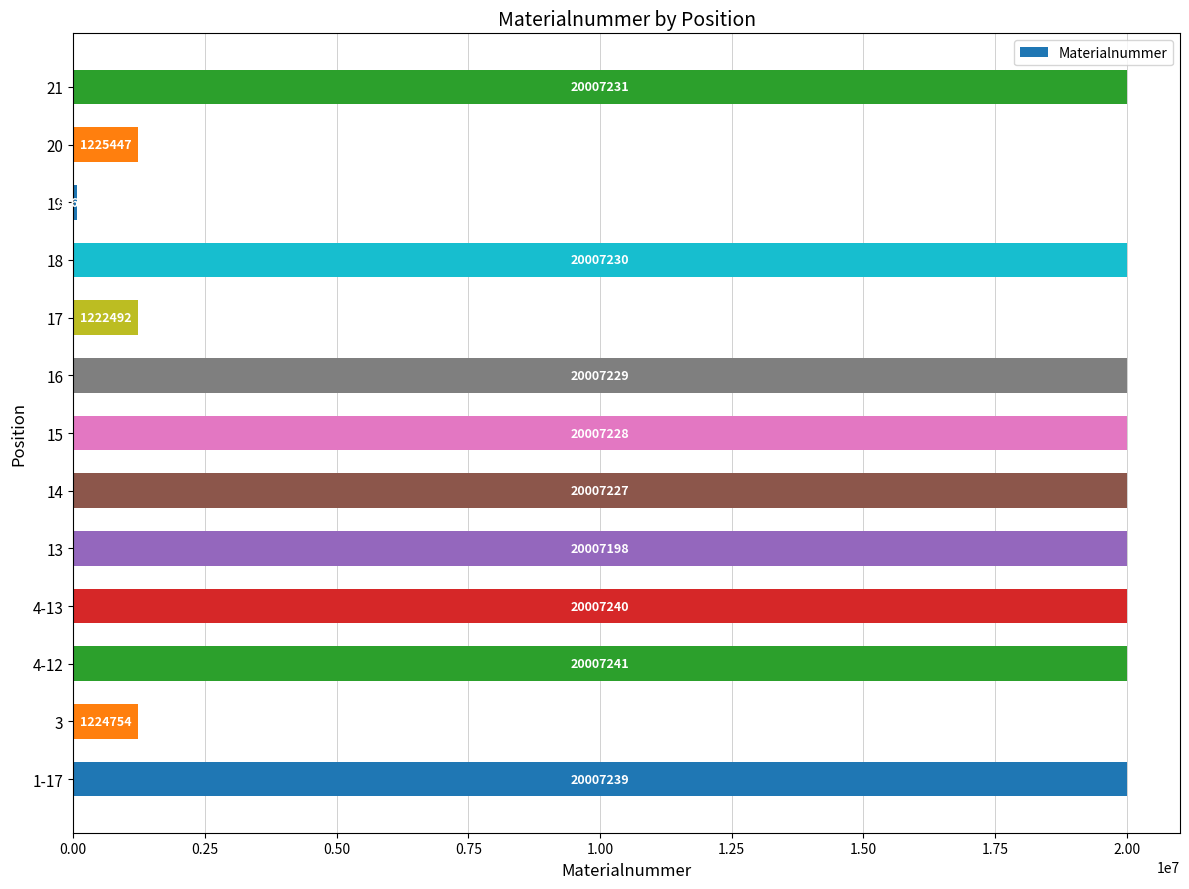

What is the difference between the second highest and second lowest values?

18784748